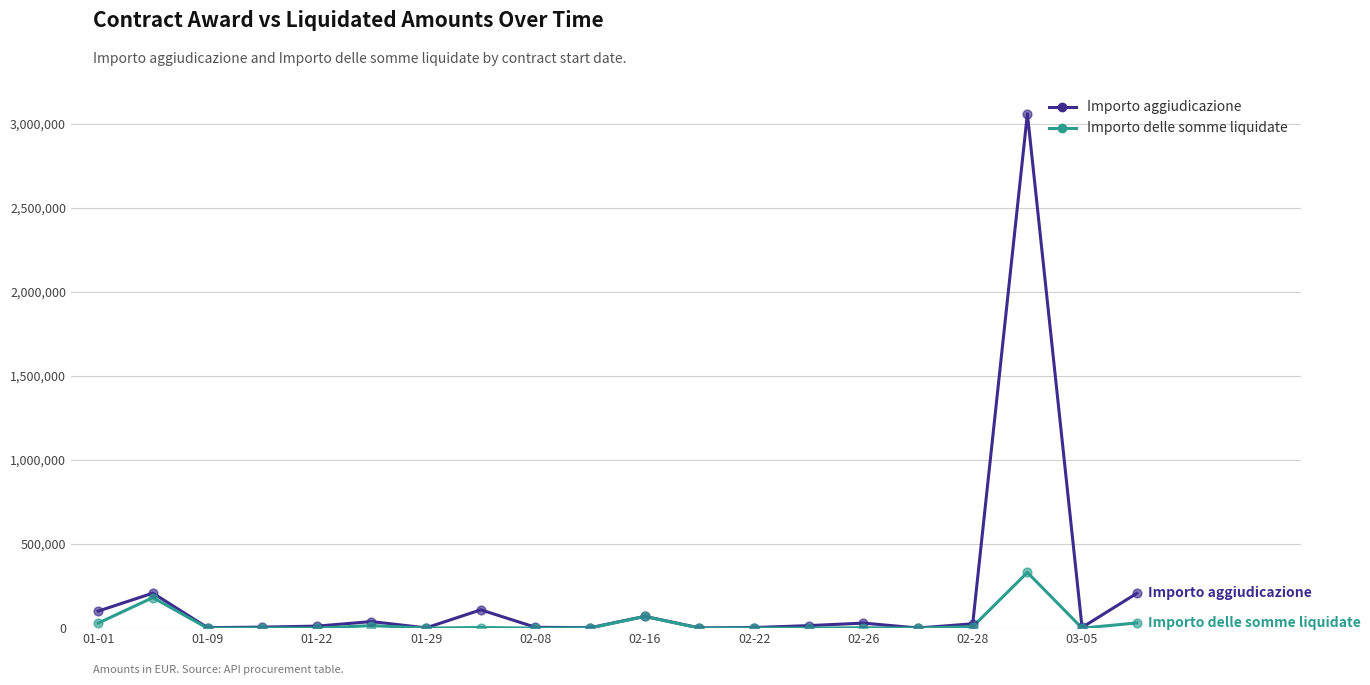

List the series in order of their overall mean, lowest first.

Importo delle somme liquidate, Importo aggiudicazione